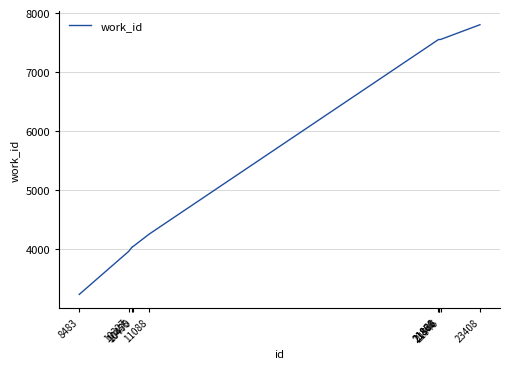

What is the difference between the maximum and minimum values?

4569